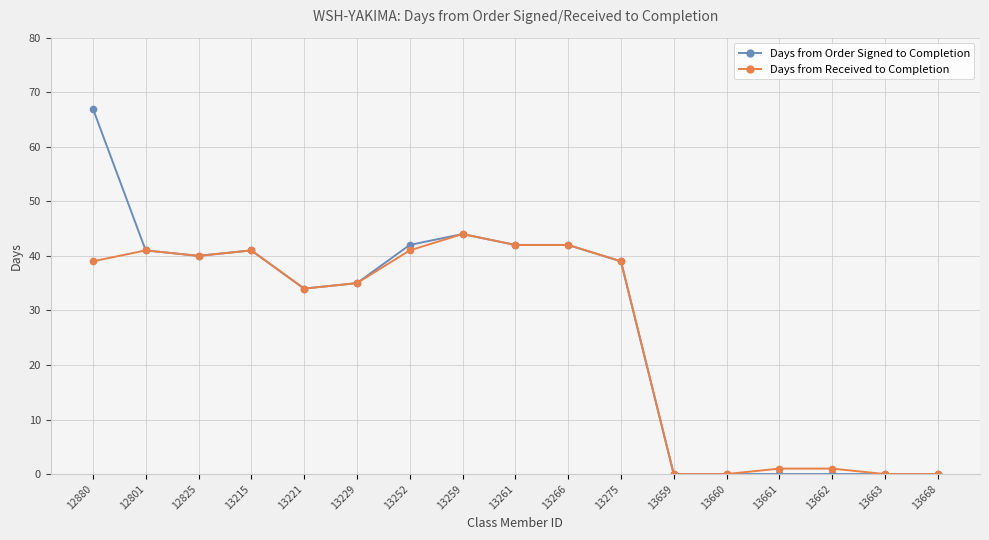

What is the approximate value of Days from Received to Completion at 13261?

42